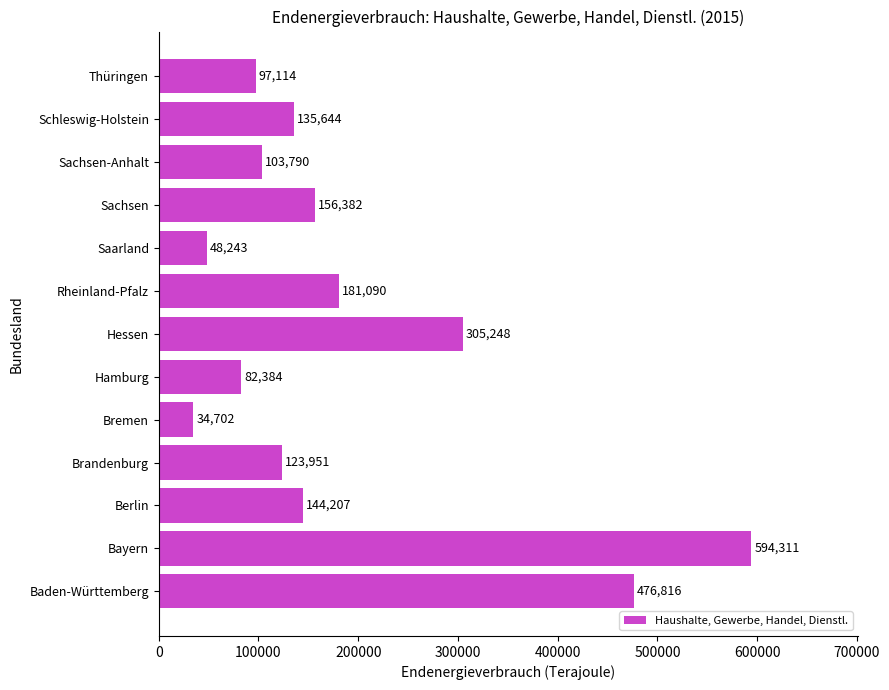

Are the bars grouped side by side (vs. stacked)?

No